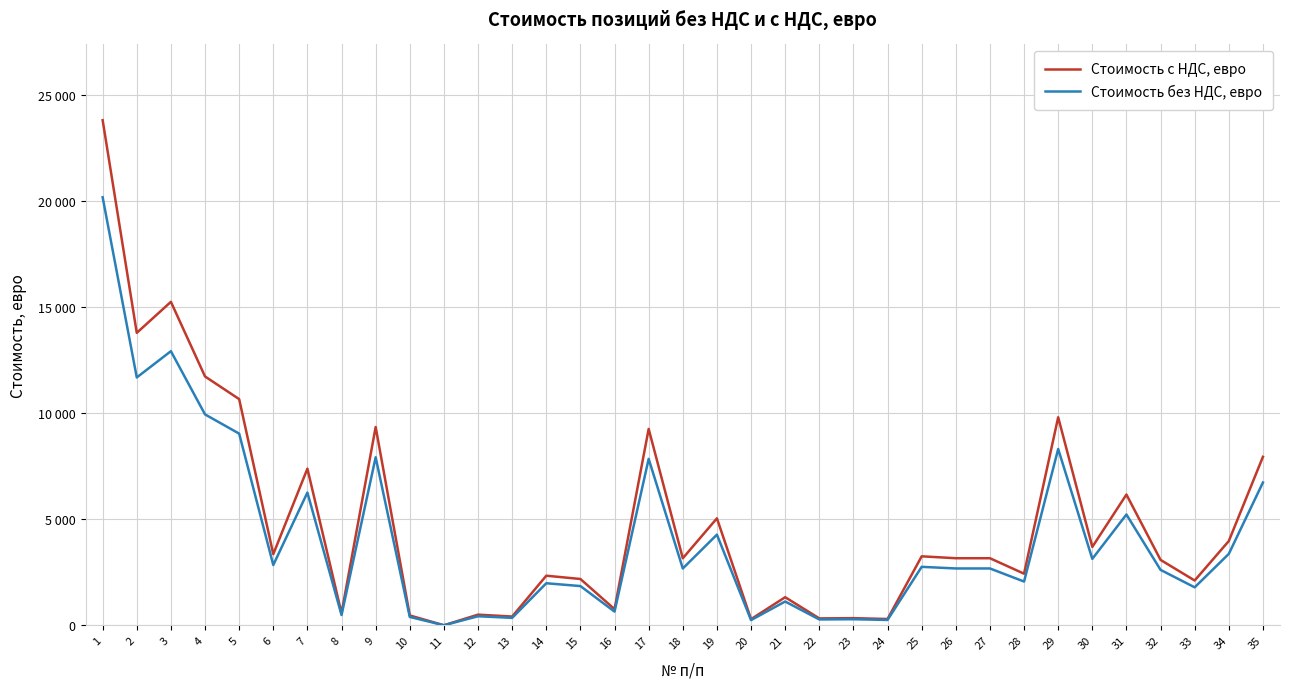

Reading left to right, list all the values displayed in this chart.

Стоимость с НДС, евро: 23810	13785	15247	11729	10661	3351	7382	570	9346	463	0	500	411	2336	2181	760	9256	3158	5041	287	1322	323	335	295	3250	3160	3160	2431	9806	3693	6162	3081	2110	3971	7941
Стоимость без НДС, евро: 20178	11682	12921	9940	9035	2840	6256	483	7920	392	0	424	348	1980	1848	644	7844	2676	4272	243	1120	274	284	250	2754	2678	2678	2060	8310	3130	5222	2611	1788	3365	6730